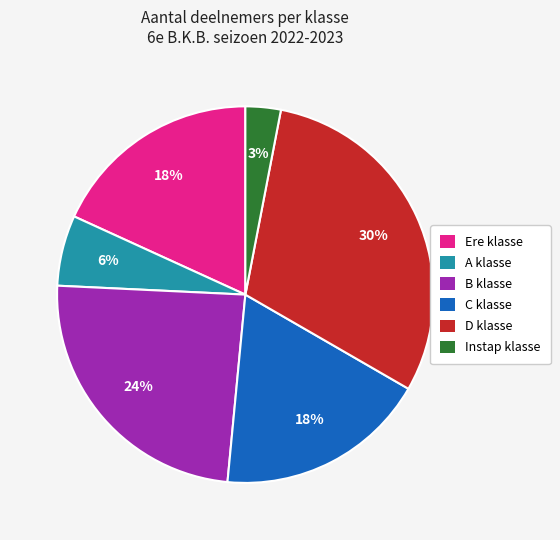

To the nearest percent, what is the average slice percentage?

17%